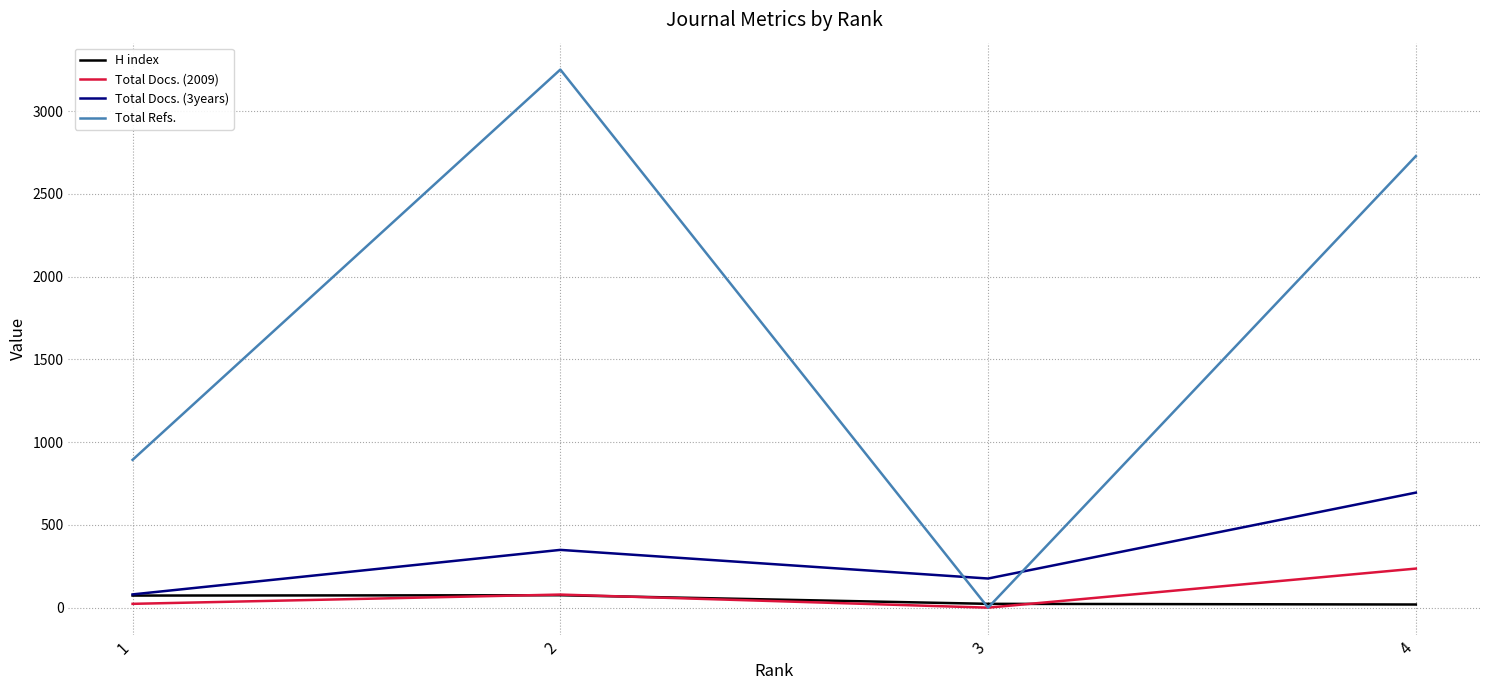

Which series has the largest total across all categories?

Total Refs.